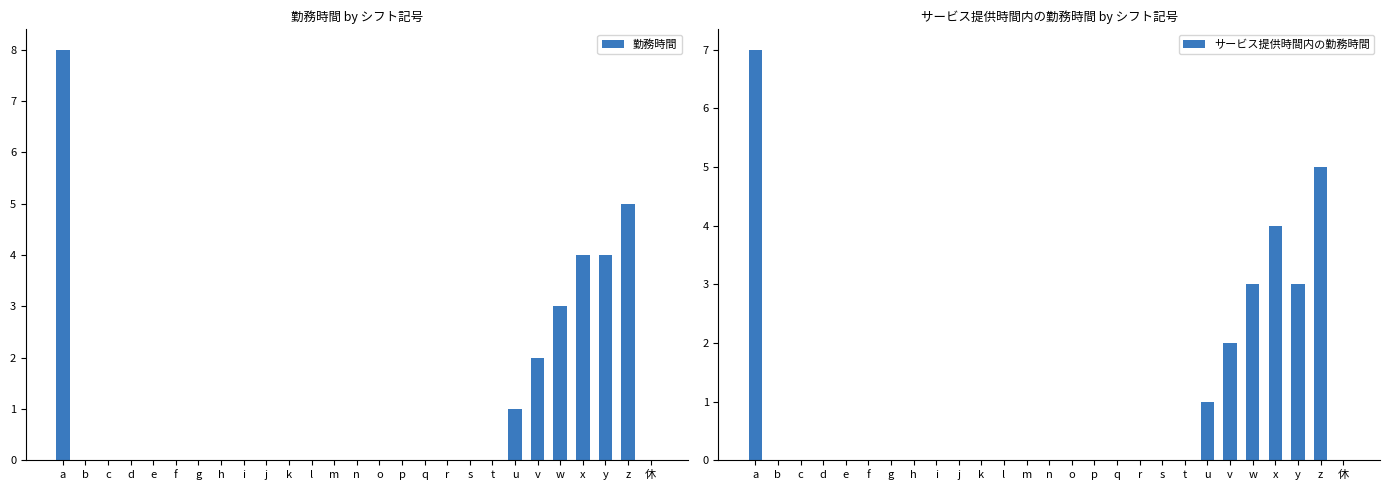

Which series has the largest total across all categories?

勤務時間